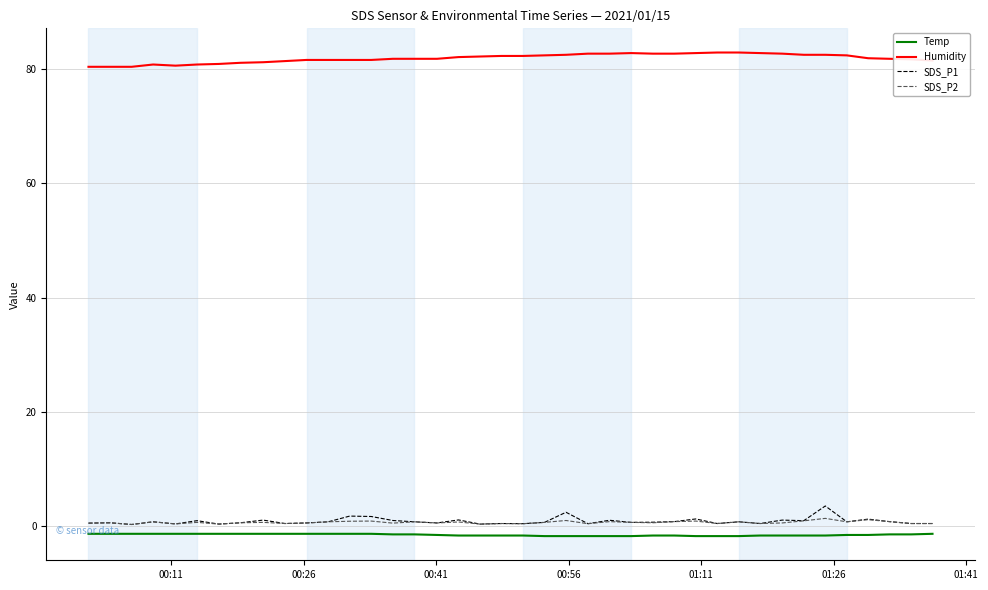

True or false: Humidity and Temp intersect in this chart.

False